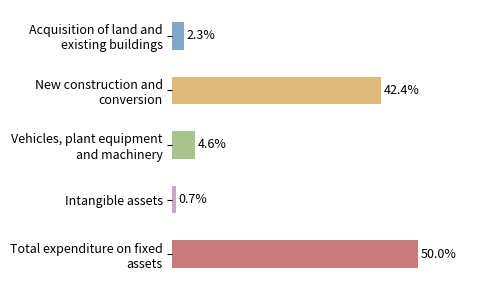

Which label corresponds to the smallest value in the chart?

Intangible assets